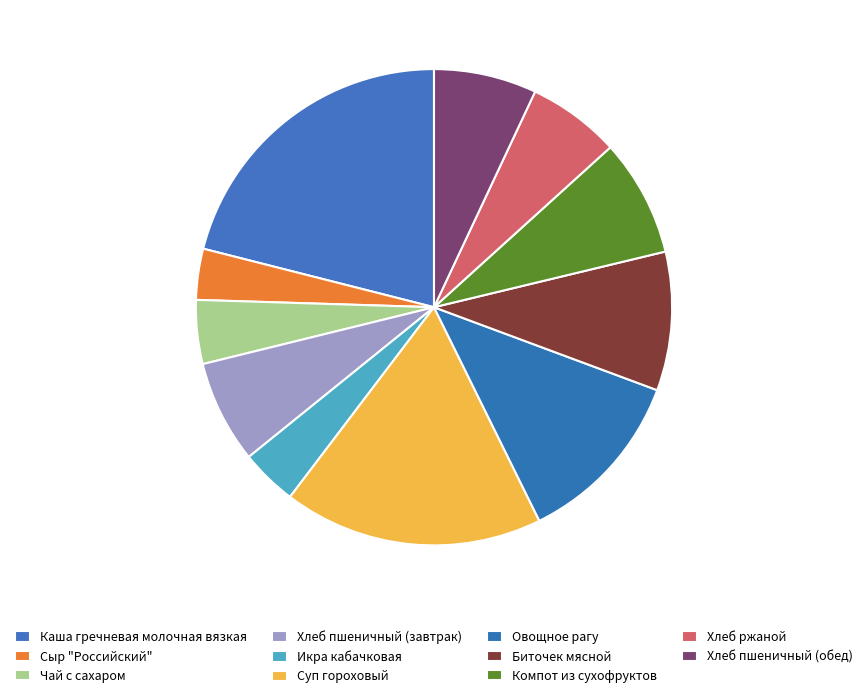

What percentage is the Хлеб ржаной slice, to the nearest percent?

6%